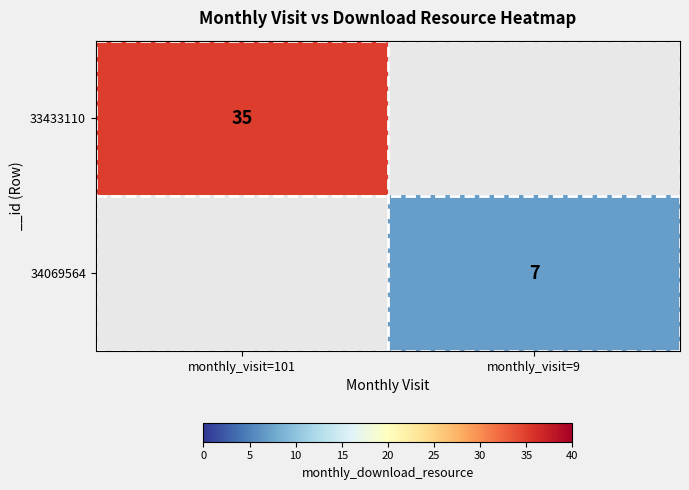

The 34069564 series shows 7 at monthly_visit=9. True or false?

True